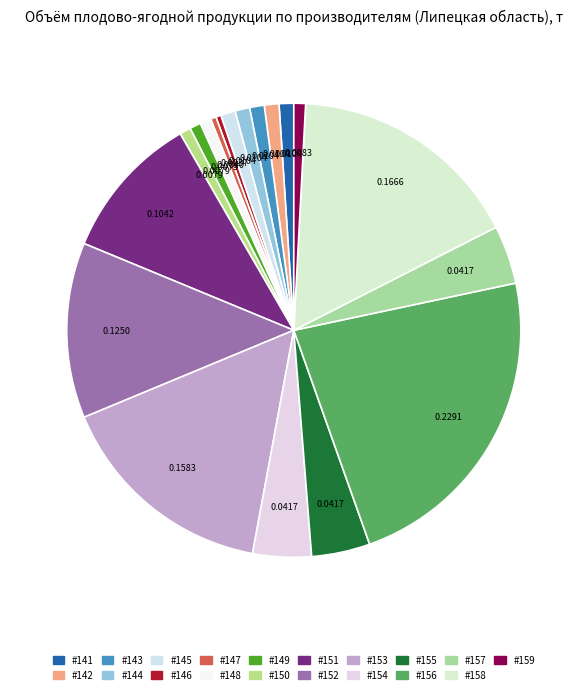

How many slices are in this pie chart?

19